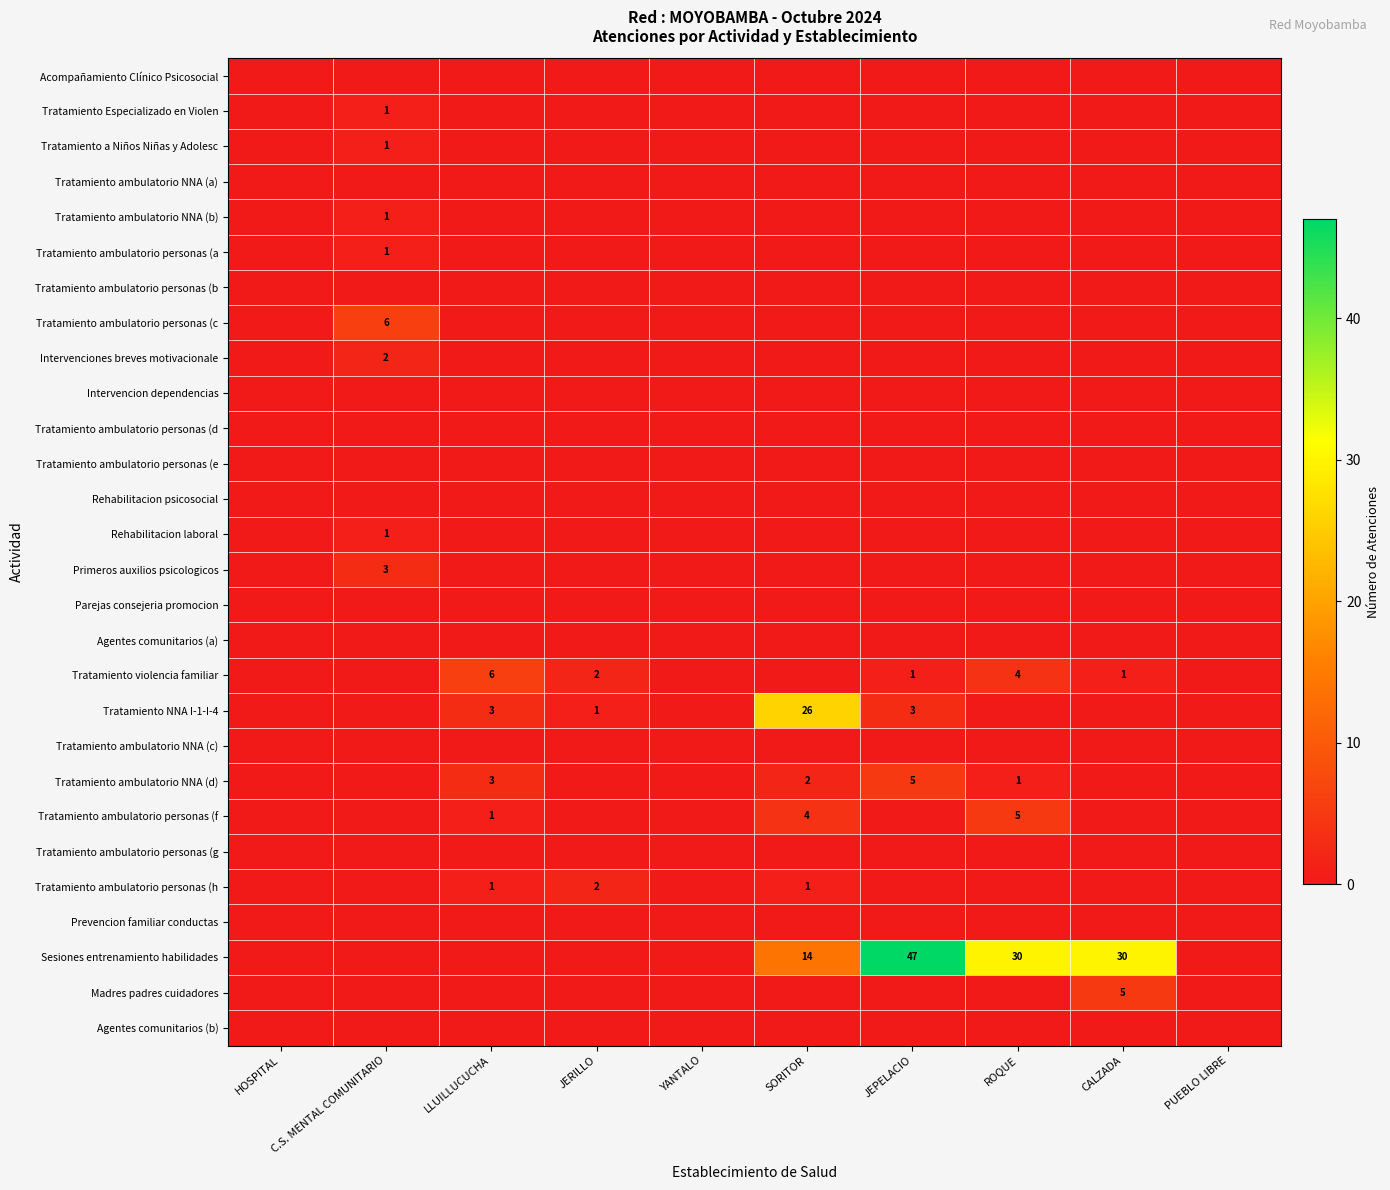

Is it true that Tratamiento violencia familiar equals 2 at ROQUE?

False